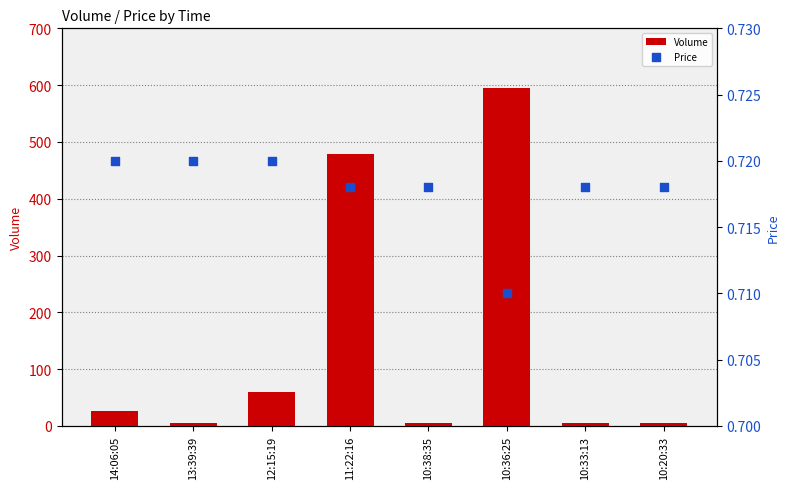

Which series has the widest spread of Y values?

Volume